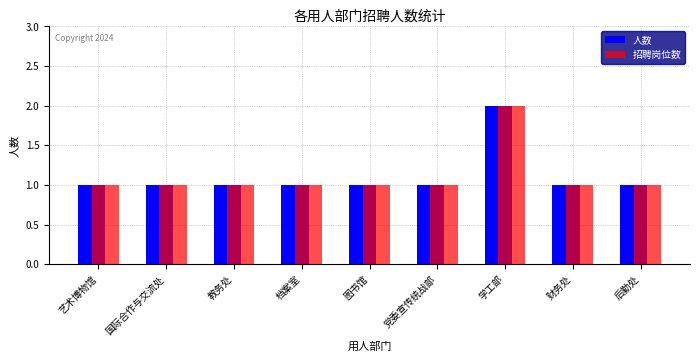

What is the sum of all 招聘岗位数 values?

10